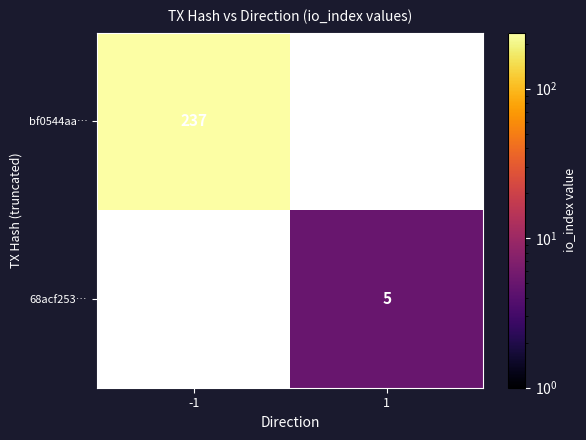

What is the greatest value displayed?

237